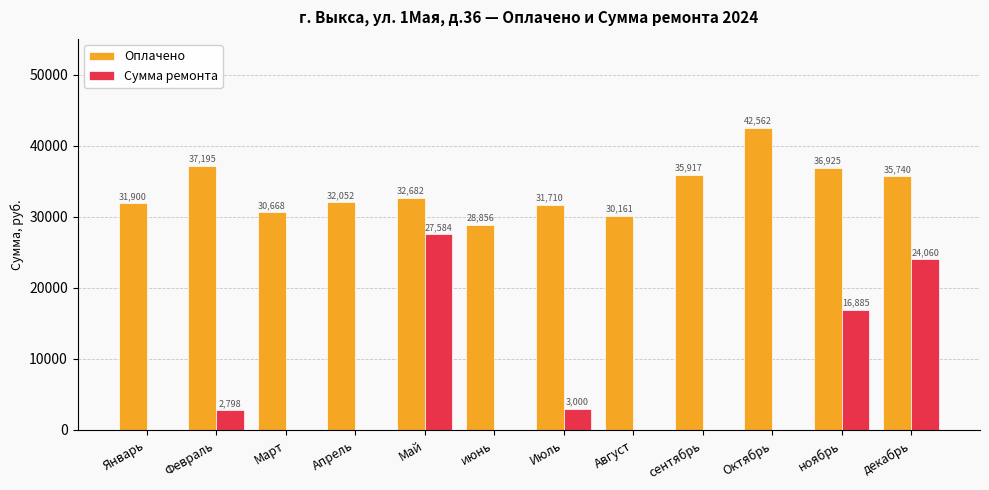

Are the bars horizontal?

No